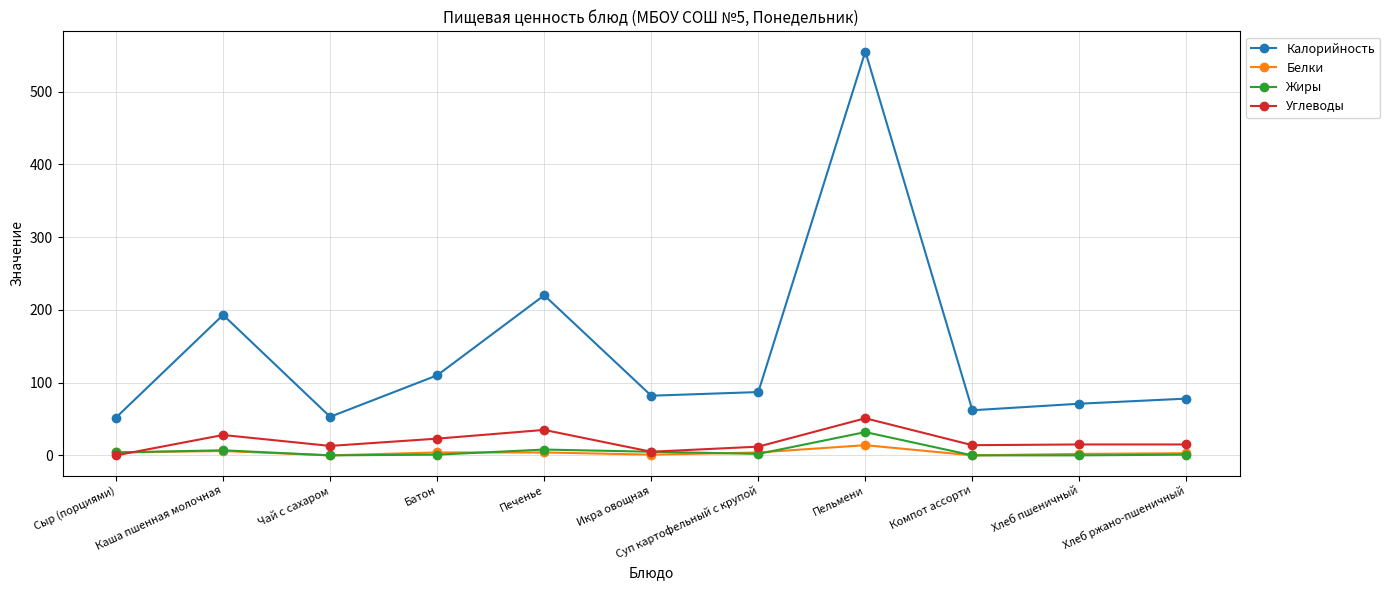

What is the maximum value for Углеводы?

51